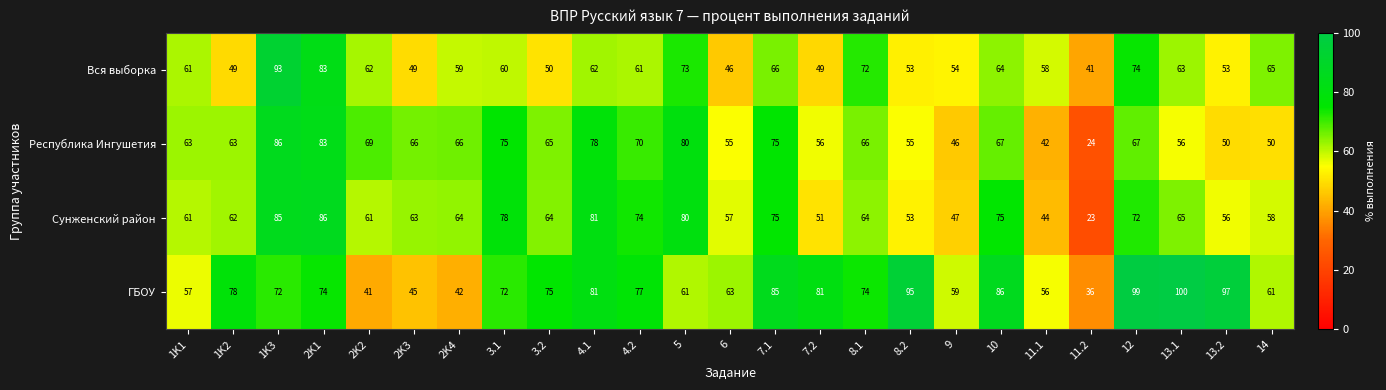

At 4.2, list the series in order from largest to smallest.

ГБОУ, Сунженский район, Республика Ингушетия, Вся выборка